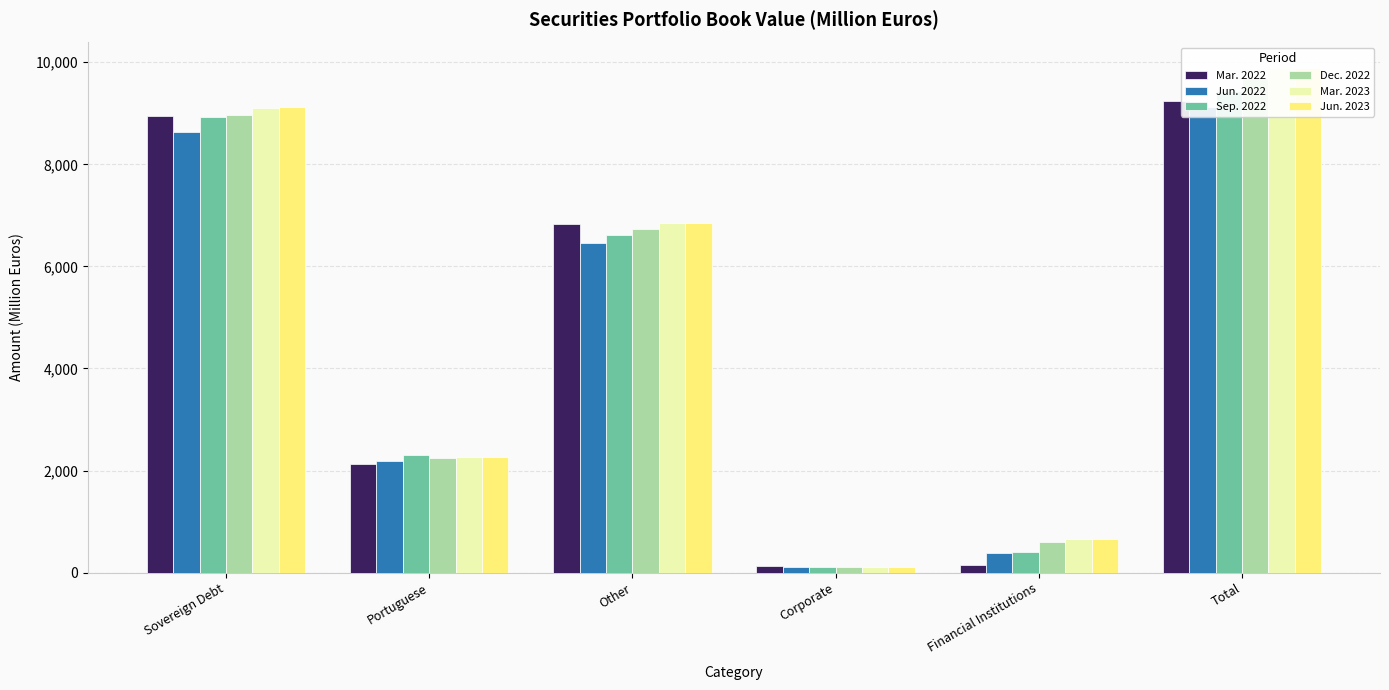

Reading left to right, extract all data points from this chart.

Mar. 2022: Sovereign Debt=8955.0	Portuguese=2130.0	Other=6825.0	Corporate=133.9	Financial Institutions=150.4	Total=9239.3
Jun. 2022: Sovereign Debt=8631.5	Portuguese=2180.0	Other=6451.5	Corporate=115.5	Financial Institutions=383.2	Total=9130.2
Sep. 2022: Sovereign Debt=8932.0	Portuguese=2308.3	Other=6623.7	Corporate=110.8	Financial Institutions=399.8	Total=9442.5
Dec. 2022: Sovereign Debt=8972.8	Portuguese=2240.2	Other=6732.6	Corporate=108.9	Financial Institutions=603.7	Total=9685.4
Mar. 2023: Sovereign Debt=9103.3	Portuguese=2260.0	Other=6843.2	Corporate=118.3	Financial Institutions=659.5	Total=9881.0
Jun. 2023: Sovereign Debt=9118.1	Portuguese=2265.2	Other=6853.0	Corporate=117.5	Financial Institutions=656.6	Total=9892.3